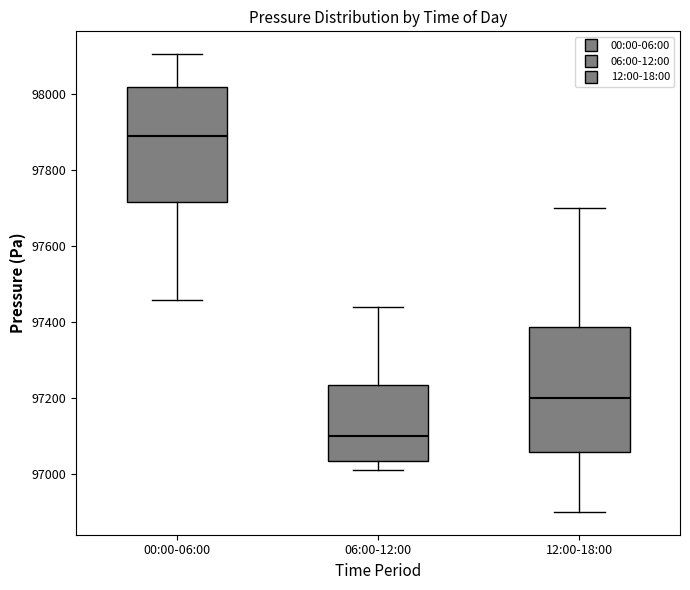

Which box's median line is the lowest?

06:00-12:00